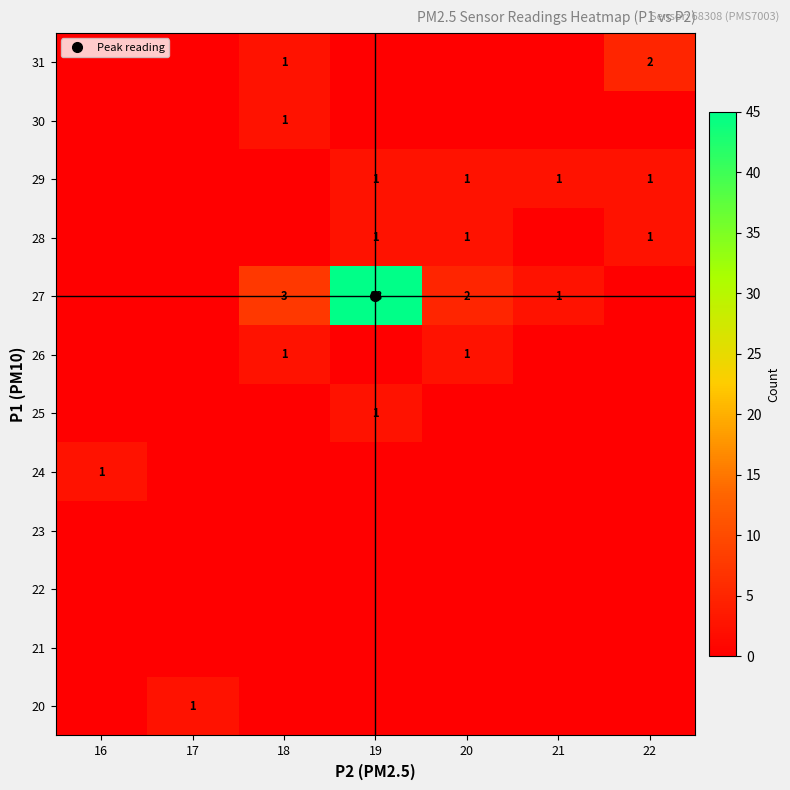

The 28 series shows 0.0 at 16. True or false?

True